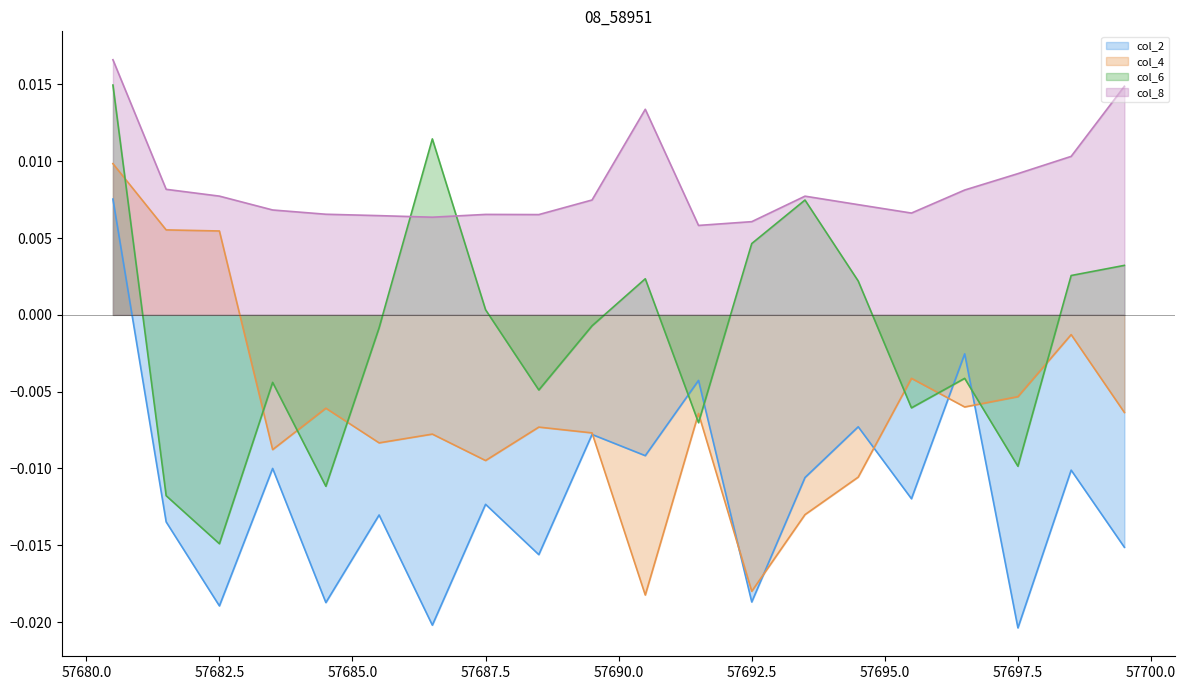

The col_6 series shows 0.0 at 57690.5. True or false?

False